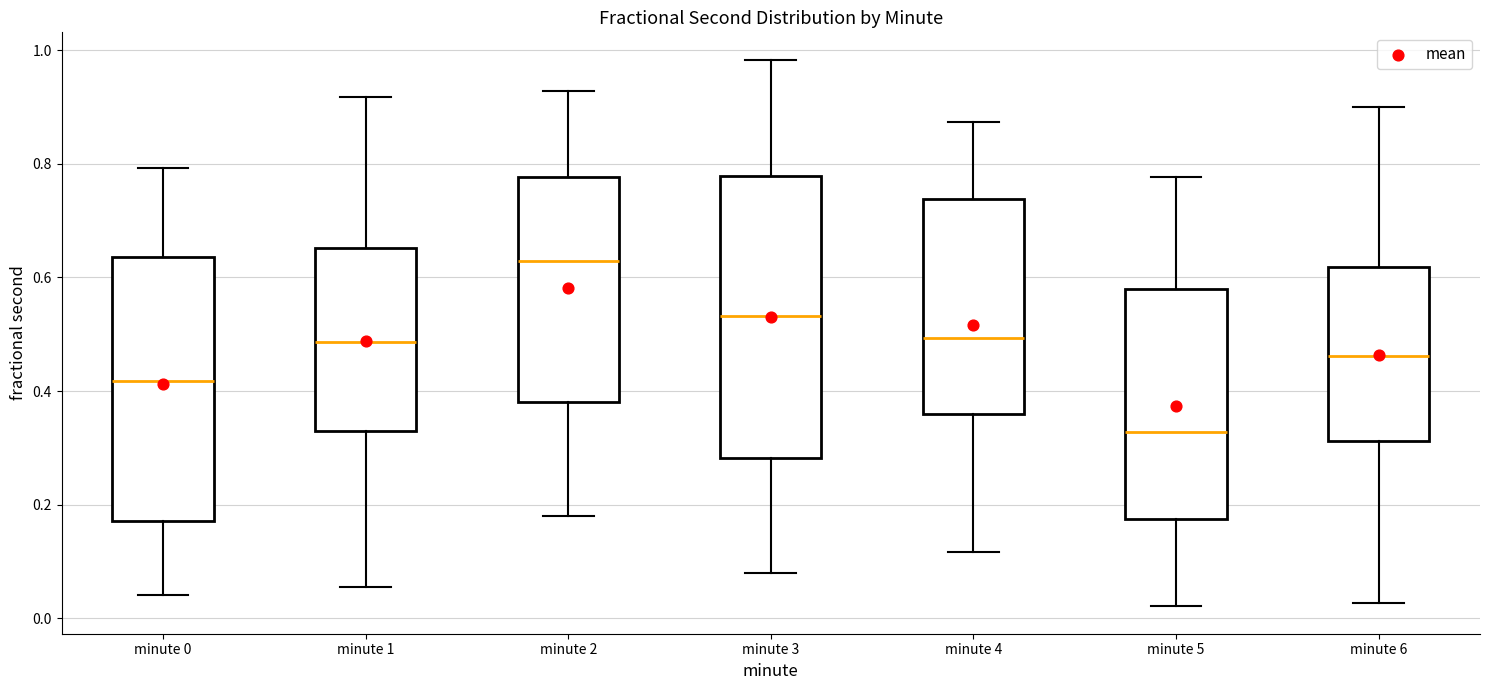

Which box's median line is the highest?

minute 2